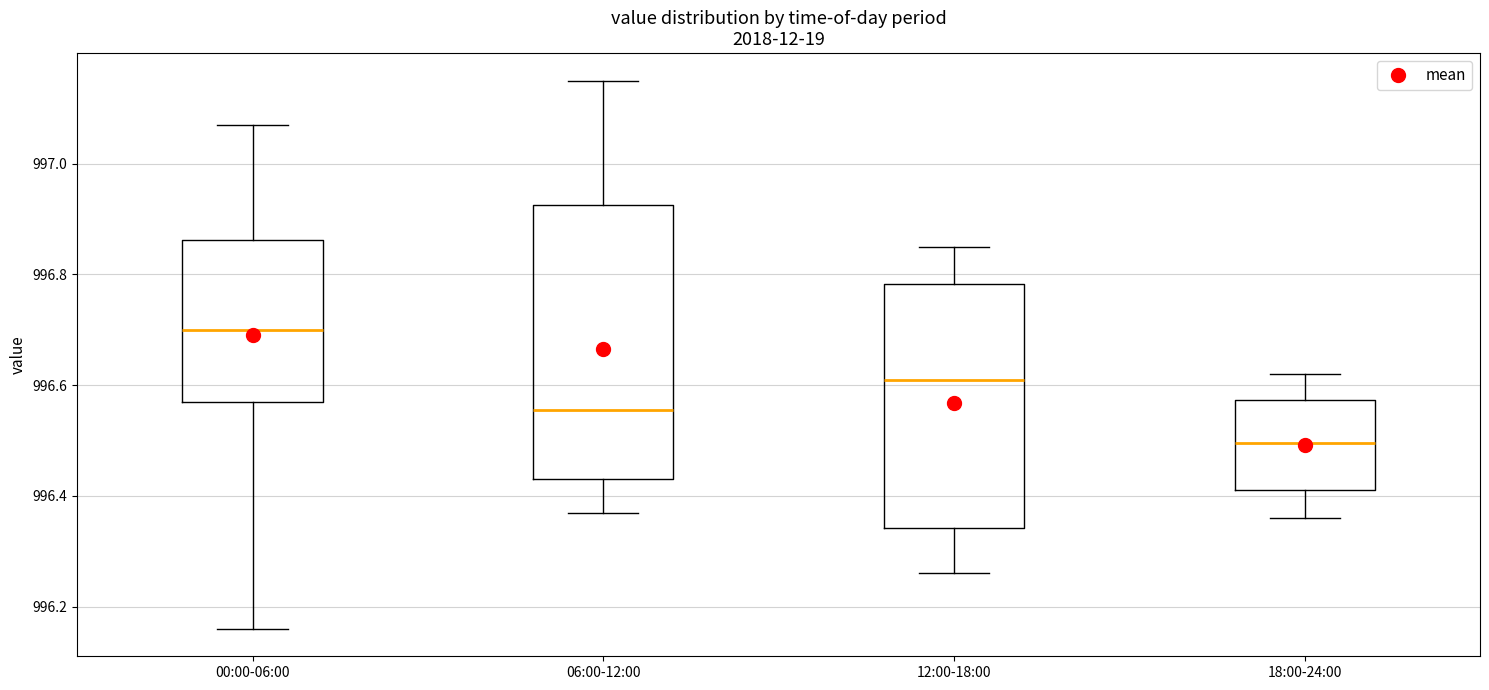

Which box's median line is the highest?

00:00-06:00